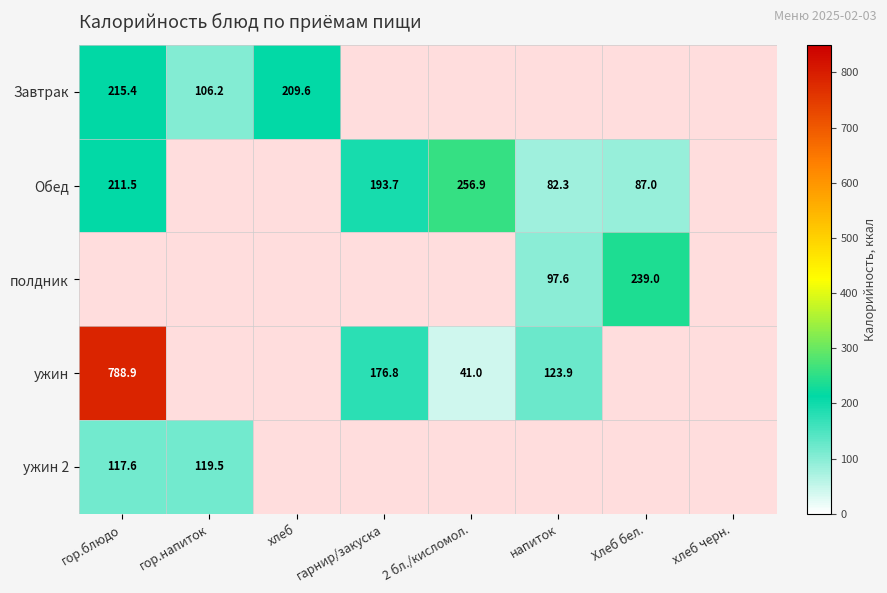

At how many categories does at least one series exceed 604?

1